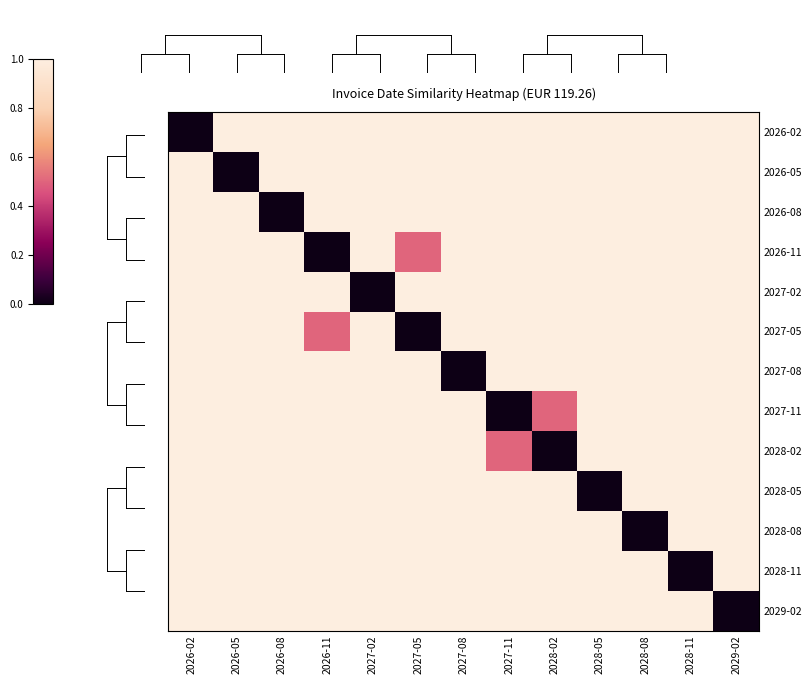

Reading left to right, extract all data points from this chart.

2026-02: 2026-02=0.0	2026-05=1.0	2026-08=1.0	2026-11=1.0	2027-02=1.0	2027-05=1.0	2027-08=1.0	2027-11=1.0	2028-02=1.0	2028-05=1.0	2028-08=1.0	2028-11=1.0	2029-02=1.0
2026-05: 2026-02=1.0	2026-05=0.0	2026-08=1.0	2026-11=1.0	2027-02=1.0	2027-05=1.0	2027-08=1.0	2027-11=1.0	2028-02=1.0	2028-05=1.0	2028-08=1.0	2028-11=1.0	2029-02=1.0
2026-08: 2026-02=1.0	2026-05=1.0	2026-08=0.0	2026-11=1.0	2027-02=1.0	2027-05=1.0	2027-08=1.0	2027-11=1.0	2028-02=1.0	2028-05=1.0	2028-08=1.0	2028-11=1.0	2029-02=1.0
2026-11: 2026-02=1.0	2026-05=1.0	2026-08=1.0	2026-11=0.0	2027-02=1.0	2027-05=0.5	2027-08=1.0	2027-11=1.0	2028-02=1.0	2028-05=1.0	2028-08=1.0	2028-11=1.0	2029-02=1.0
2027-02: 2026-02=1.0	2026-05=1.0	2026-08=1.0	2026-11=1.0	2027-02=0.0	2027-05=1.0	2027-08=1.0	2027-11=1.0	2028-02=1.0	2028-05=1.0	2028-08=1.0	2028-11=1.0	2029-02=1.0
2027-05: 2026-02=1.0	2026-05=1.0	2026-08=1.0	2026-11=0.5	2027-02=1.0	2027-05=0.0	2027-08=1.0	2027-11=1.0	2028-02=1.0	2028-05=1.0	2028-08=1.0	2028-11=1.0	2029-02=1.0
2027-08: 2026-02=1.0	2026-05=1.0	2026-08=1.0	2026-11=1.0	2027-02=1.0	2027-05=1.0	2027-08=0.0	2027-11=1.0	2028-02=1.0	2028-05=1.0	2028-08=1.0	2028-11=1.0	2029-02=1.0
2027-11: 2026-02=1.0	2026-05=1.0	2026-08=1.0	2026-11=1.0	2027-02=1.0	2027-05=1.0	2027-08=1.0	2027-11=0.0	2028-02=0.5	2028-05=1.0	2028-08=1.0	2028-11=1.0	2029-02=1.0
2028-02: 2026-02=1.0	2026-05=1.0	2026-08=1.0	2026-11=1.0	2027-02=1.0	2027-05=1.0	2027-08=1.0	2027-11=0.5	2028-02=0.0	2028-05=1.0	2028-08=1.0	2028-11=1.0	2029-02=1.0
2028-05: 2026-02=1.0	2026-05=1.0	2026-08=1.0	2026-11=1.0	2027-02=1.0	2027-05=1.0	2027-08=1.0	2027-11=1.0	2028-02=1.0	2028-05=0.0	2028-08=1.0	2028-11=1.0	2029-02=1.0
2028-08: 2026-02=1.0	2026-05=1.0	2026-08=1.0	2026-11=1.0	2027-02=1.0	2027-05=1.0	2027-08=1.0	2027-11=1.0	2028-02=1.0	2028-05=1.0	2028-08=0.0	2028-11=1.0	2029-02=1.0
2028-11: 2026-02=1.0	2026-05=1.0	2026-08=1.0	2026-11=1.0	2027-02=1.0	2027-05=1.0	2027-08=1.0	2027-11=1.0	2028-02=1.0	2028-05=1.0	2028-08=1.0	2028-11=0.0	2029-02=1.0
2029-02: 2026-02=1.0	2026-05=1.0	2026-08=1.0	2026-11=1.0	2027-02=1.0	2027-05=1.0	2027-08=1.0	2027-11=1.0	2028-02=1.0	2028-05=1.0	2028-08=1.0	2028-11=1.0	2029-02=0.0